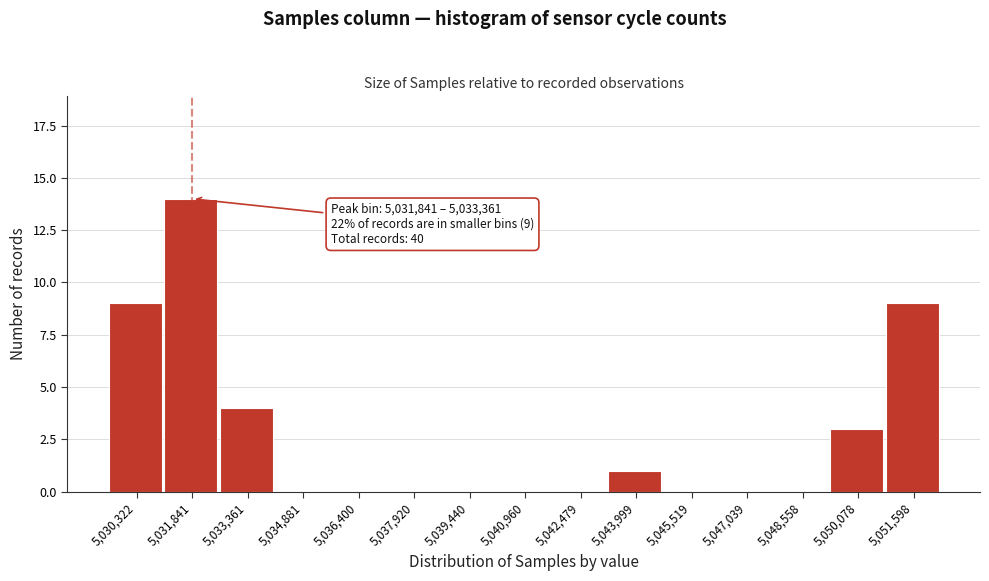

Reading right to left, extract all data points from this chart.

5,051,598=9	5,050,078=3	5,048,558=0	5,047,039=0	5,045,519=0	5,043,999=1	5,042,479=0	5,040,960=0	5,039,440=0	5,037,920=0	5,036,400=0	5,034,881=0	5,033,361=4	5,031,841=14	5,030,322=9